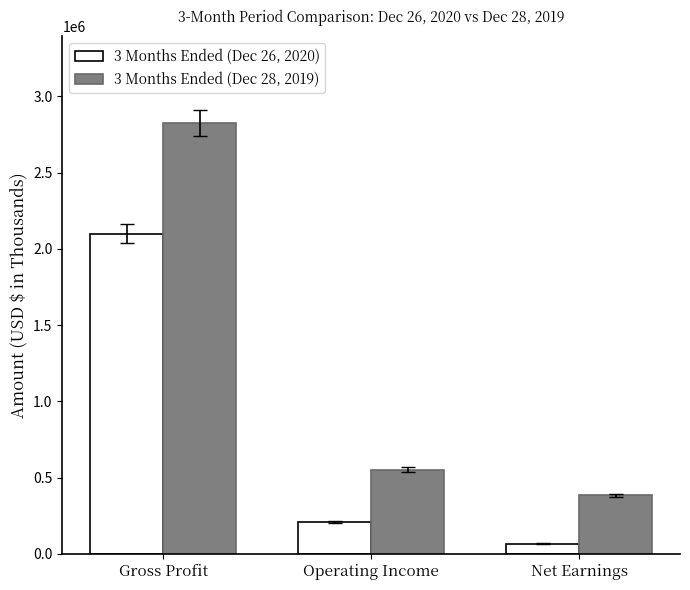

Is it true that 3 Months Ended (Dec 28, 2019) equals 2828399 at Gross Profit?

True